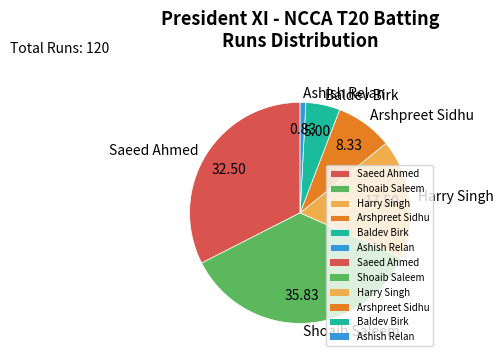

Combined, do Saeed Ahmed and Shoaib Saleem account for over 50%?

Yes